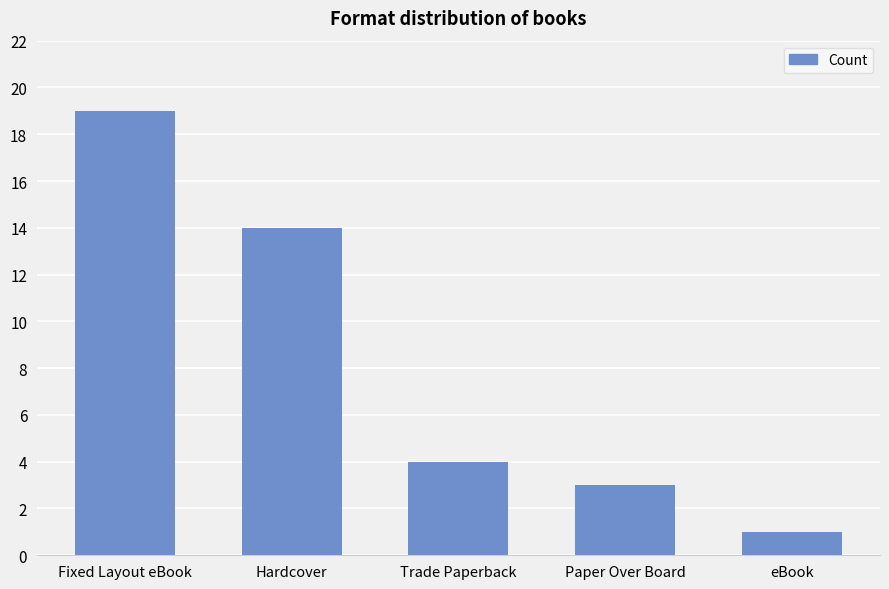

List the labels in order of value, smallest first.

eBook, Paper Over Board, Trade Paperback, Hardcover, Fixed Layout eBook